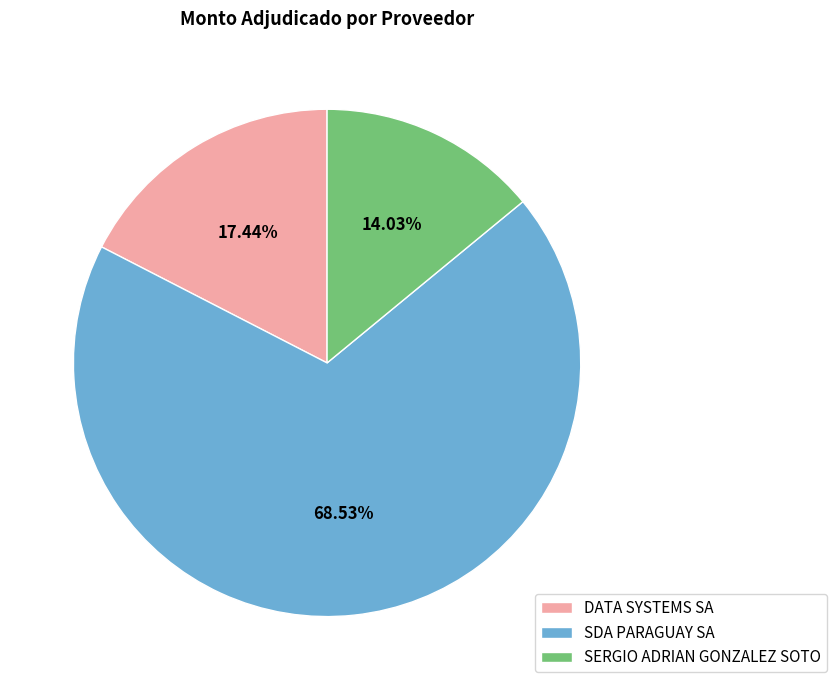

Count the number of slices in the pie.

3